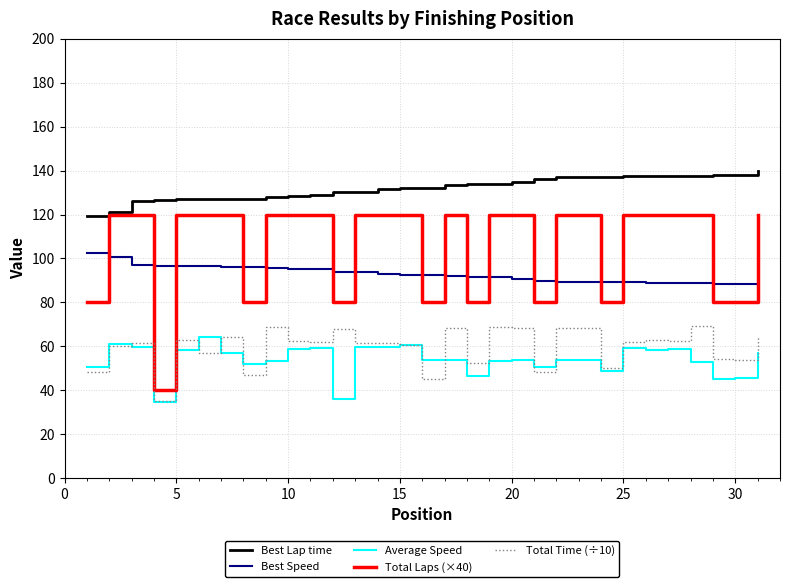

True or false: Total Time (÷10) and Total Laps (×40) intersect in this chart.

False